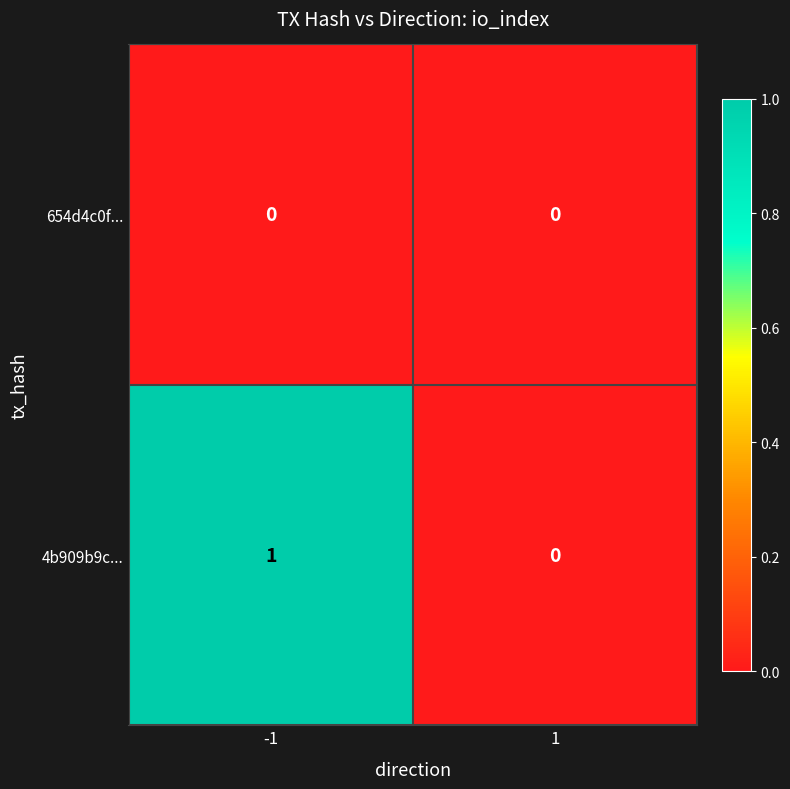

Which series has the largest total across all categories?

4b909b9c...